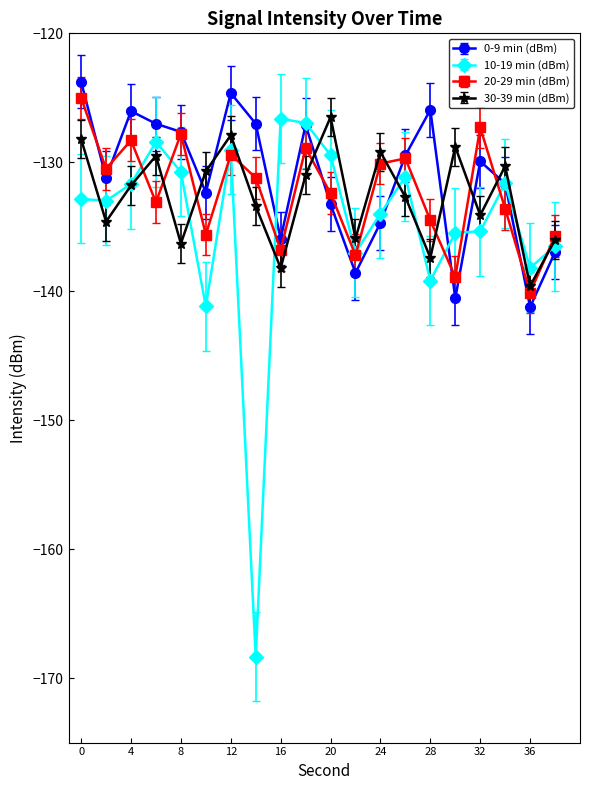

In 30-39 min (dBm), how many points are higher than both neighbors (excluding endpoints)?

6